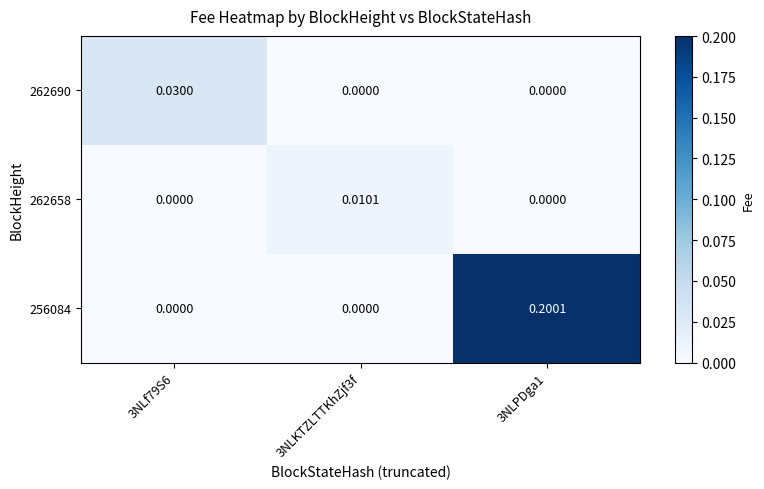

Is the value of 262658 at 3NLKTZLTTKhZjf3f greater than the value of 262690 at 3NLf79S6?

No